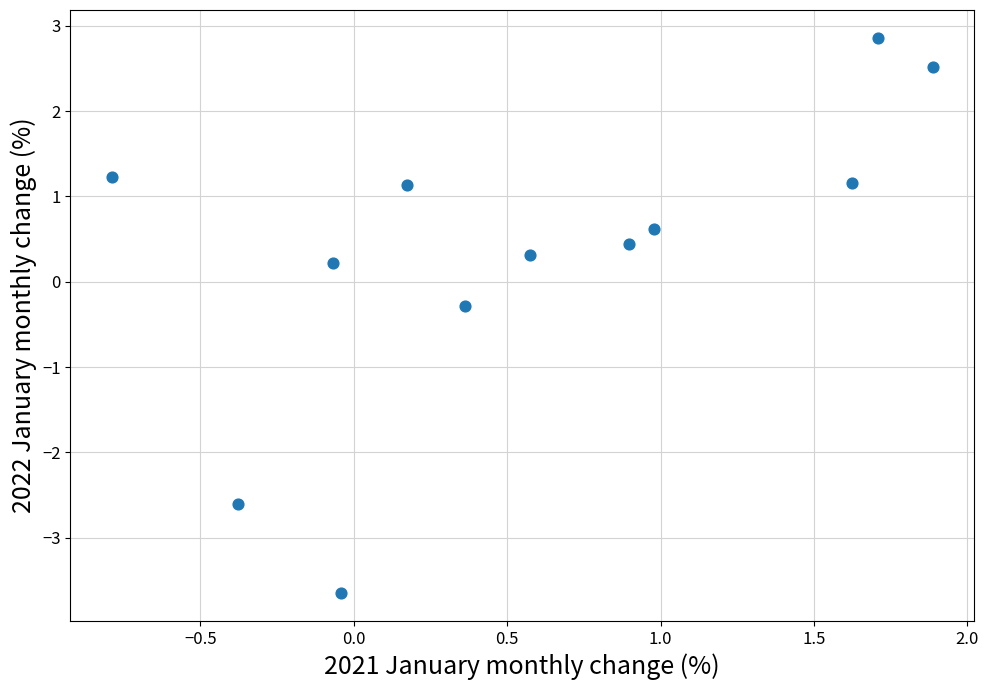

What is the average X value?

0.6